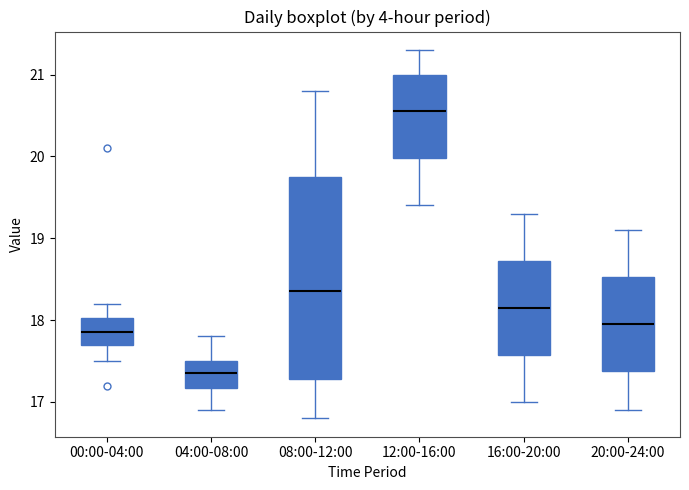

Which box is the tallest, from its lower edge to its upper edge?

08:00-12:00